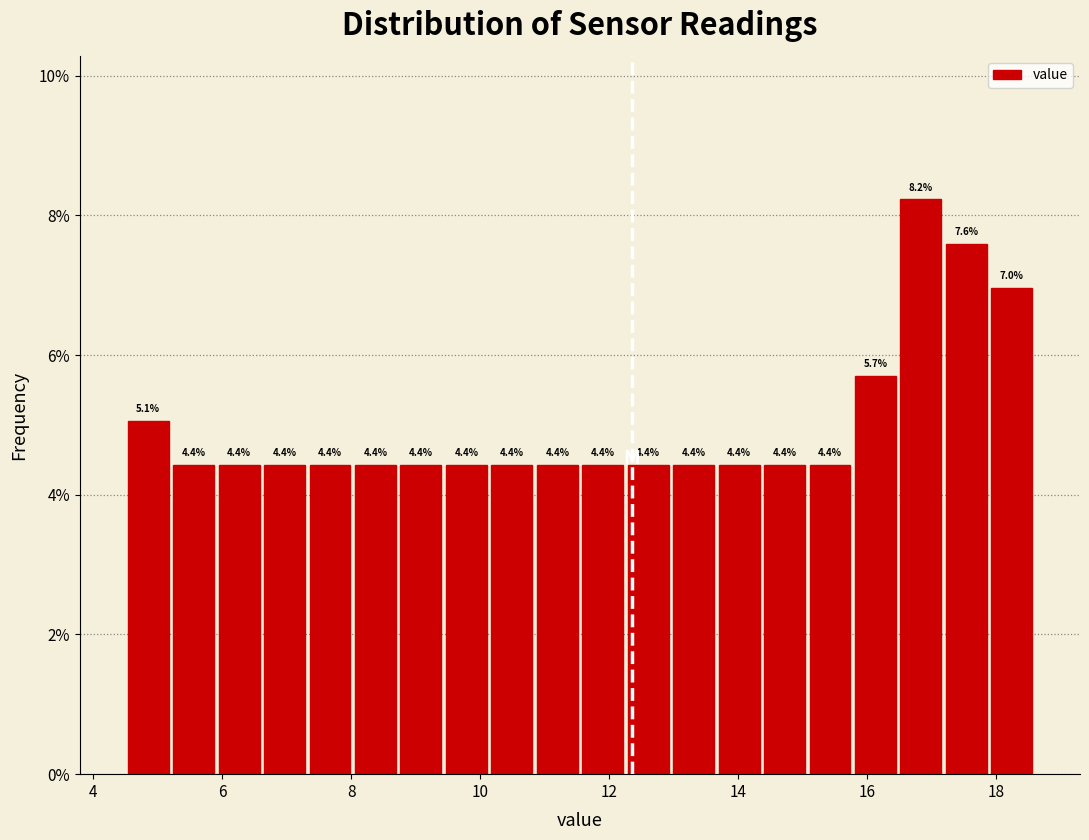

Around what value on the x-axis is the tallest bar? Give the approximate position of its centre, as read against the axis.

16.8